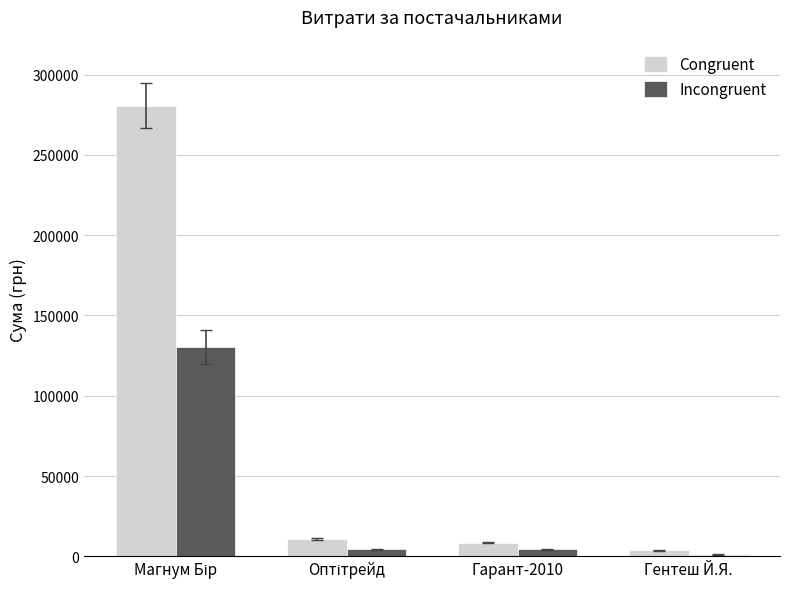

How many values in the Incongruent series are below 4520?

2